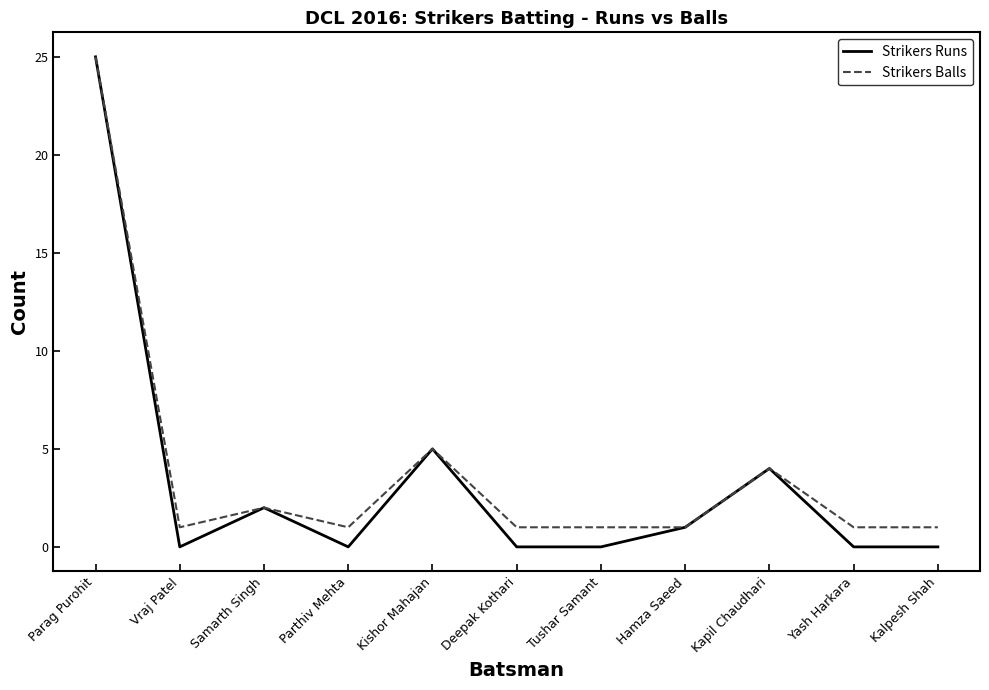

Where is Strikers Runs nearest to the value 12?

Kishor Mahajan